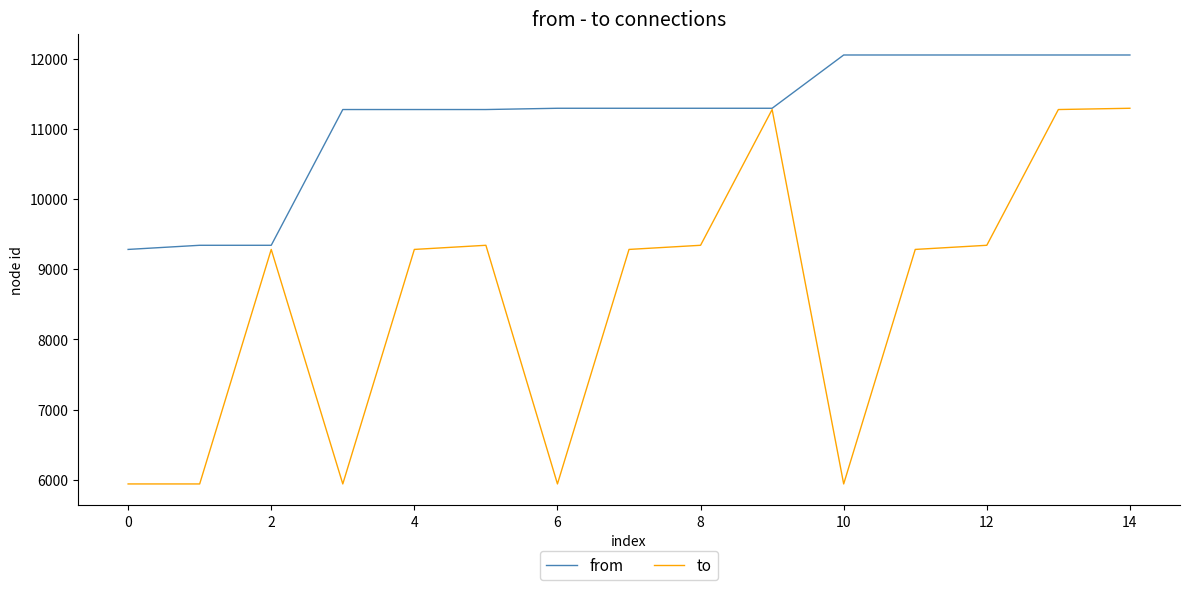

What is the smallest value displayed?

5940